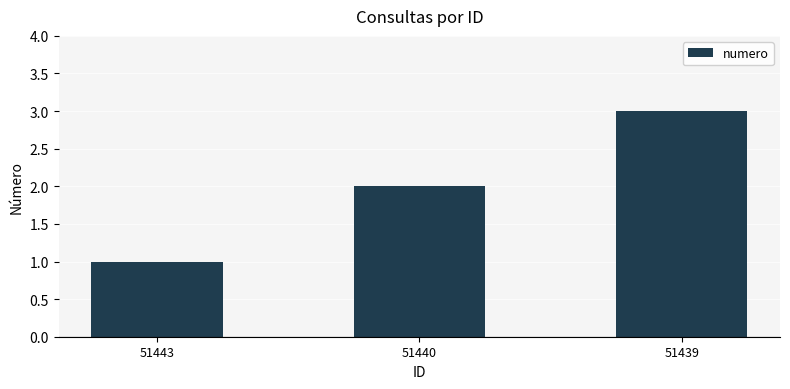

What value does the data have at 51443?

1